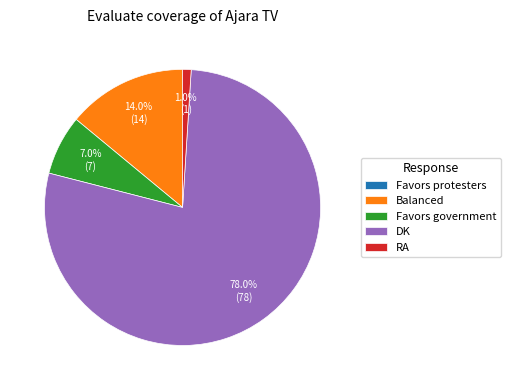

Is the sum of Favors government and RA greater than half?

No